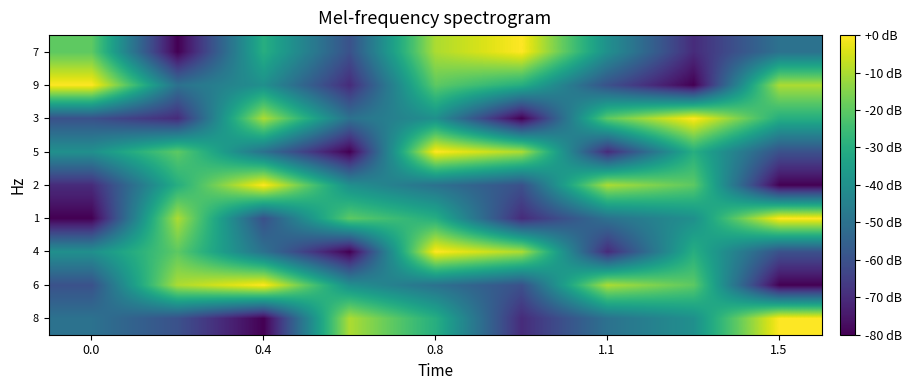

Reading left to right, list all the values displayed in this chart.

8: -50	-60	-80	-10	-30	-70	-50	-40	0
6: -60	-10	0	-40	-50	-60	-10	-20	-80
4: -40	-20	-50	-80	0	-10	-70	-30	-60
1: -80	-10	-60	-20	-30	-70	-50	-40	0
2: -70	-30	0	-40	-50	-60	-10	-20	-80
5: -40	-20	-50	-80	0	-10	-70	-30	-60
3: -60	-70	-10	-50	-40	-80	-20	0	-30
9: 0	-50	-40	-70	-20	-30	-60	-80	-10
7: -20	-80	-30	-60	-10	0	-40	-70	-50